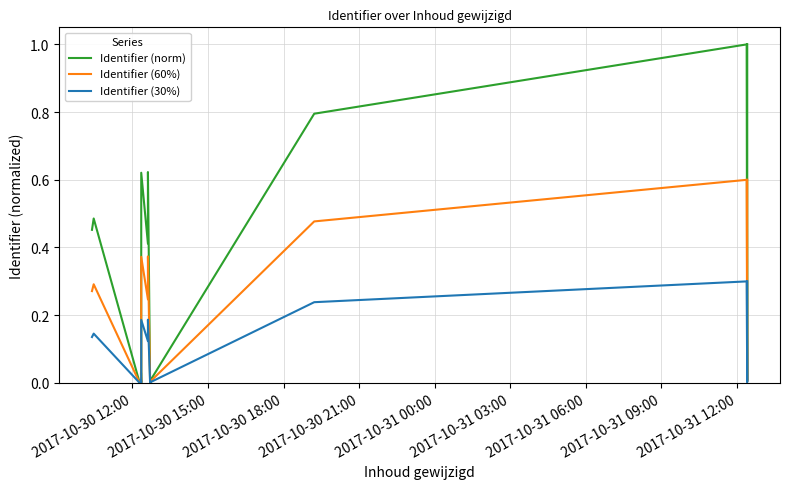

At 2017-10-30 15:00, list the series in order from largest to smallest.

Identifier (norm), Identifier (60%), Identifier (30%)